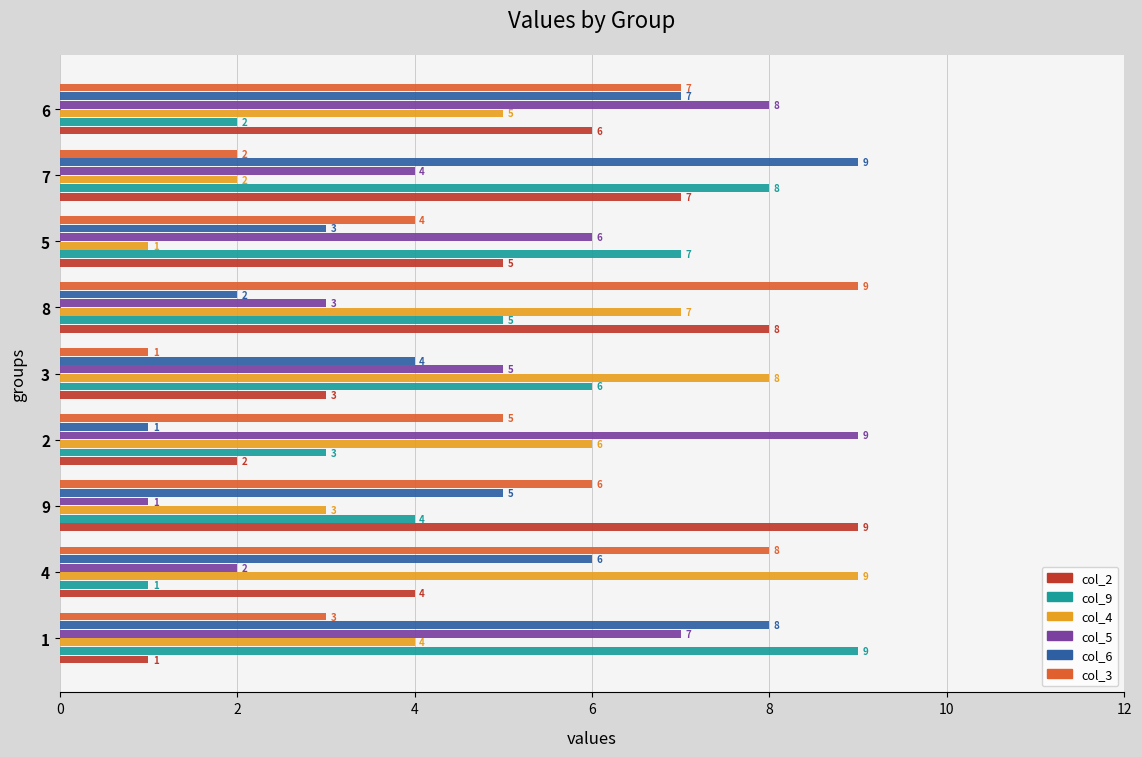

True or false: col_5 has a value of 8 at 6.

True